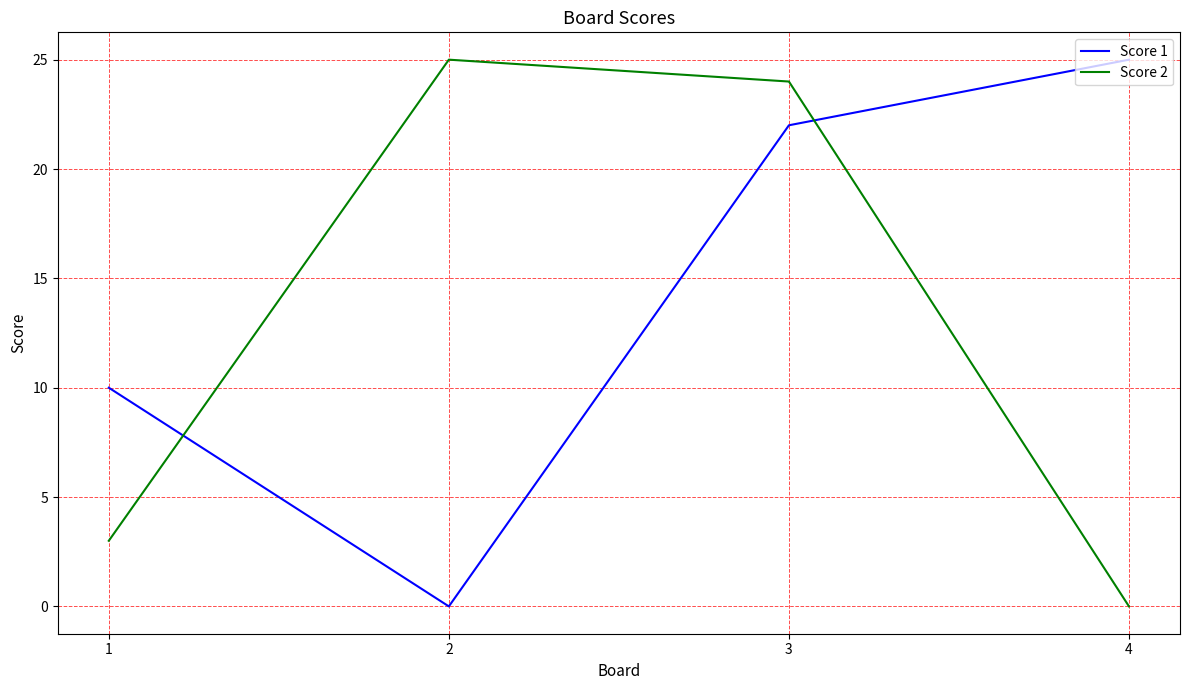

Which series has the largest total across all categories?

Score 1